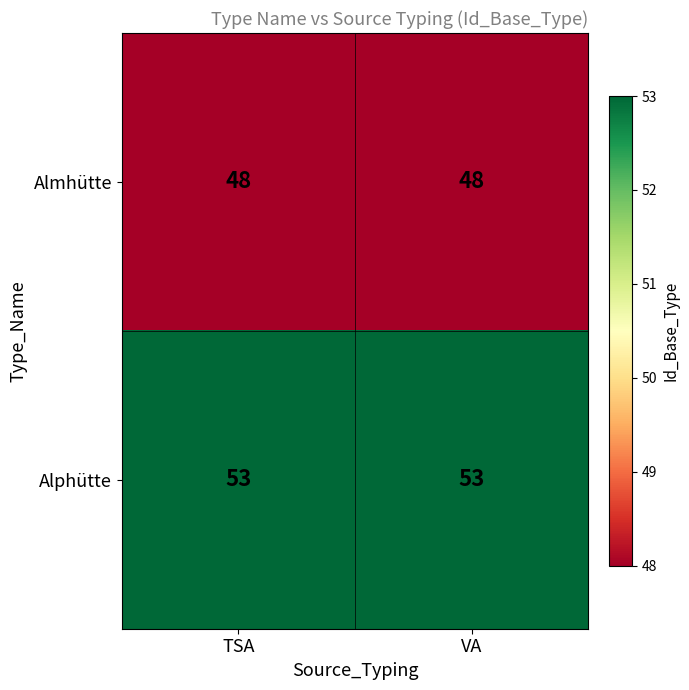

What is the total value across all series at TSA?

101